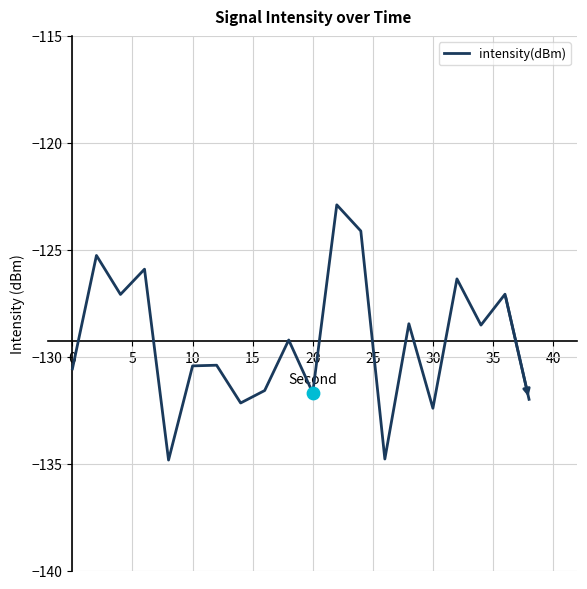

What is the minimum value shown in the chart?

-134.8